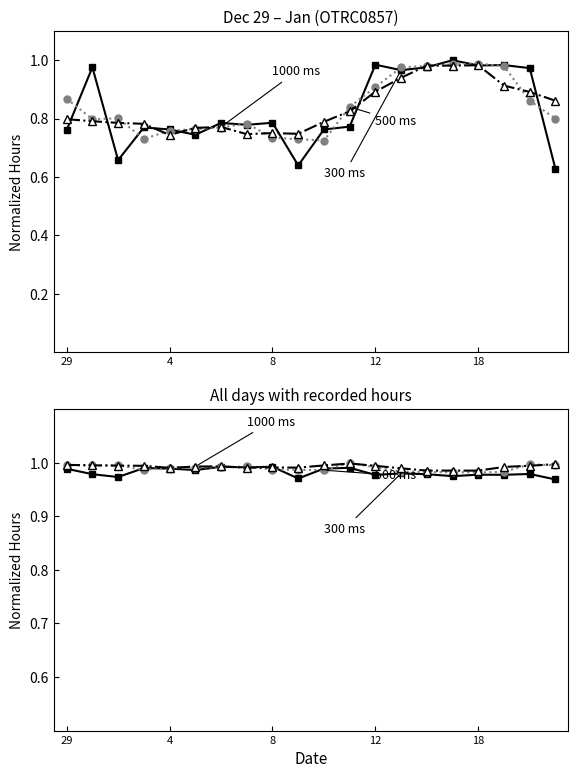

The 1000 ms series shows 1.0 at 4. True or false?

True